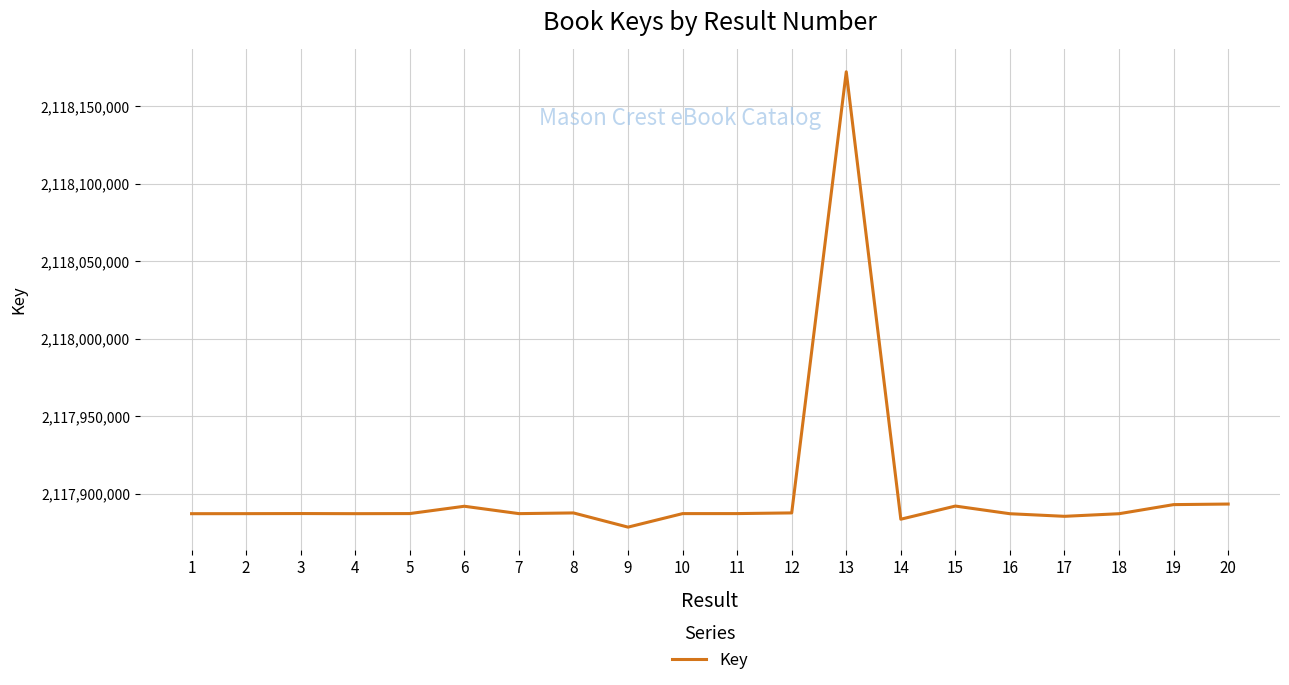

What is the difference between the maximum and minimum values?

293489